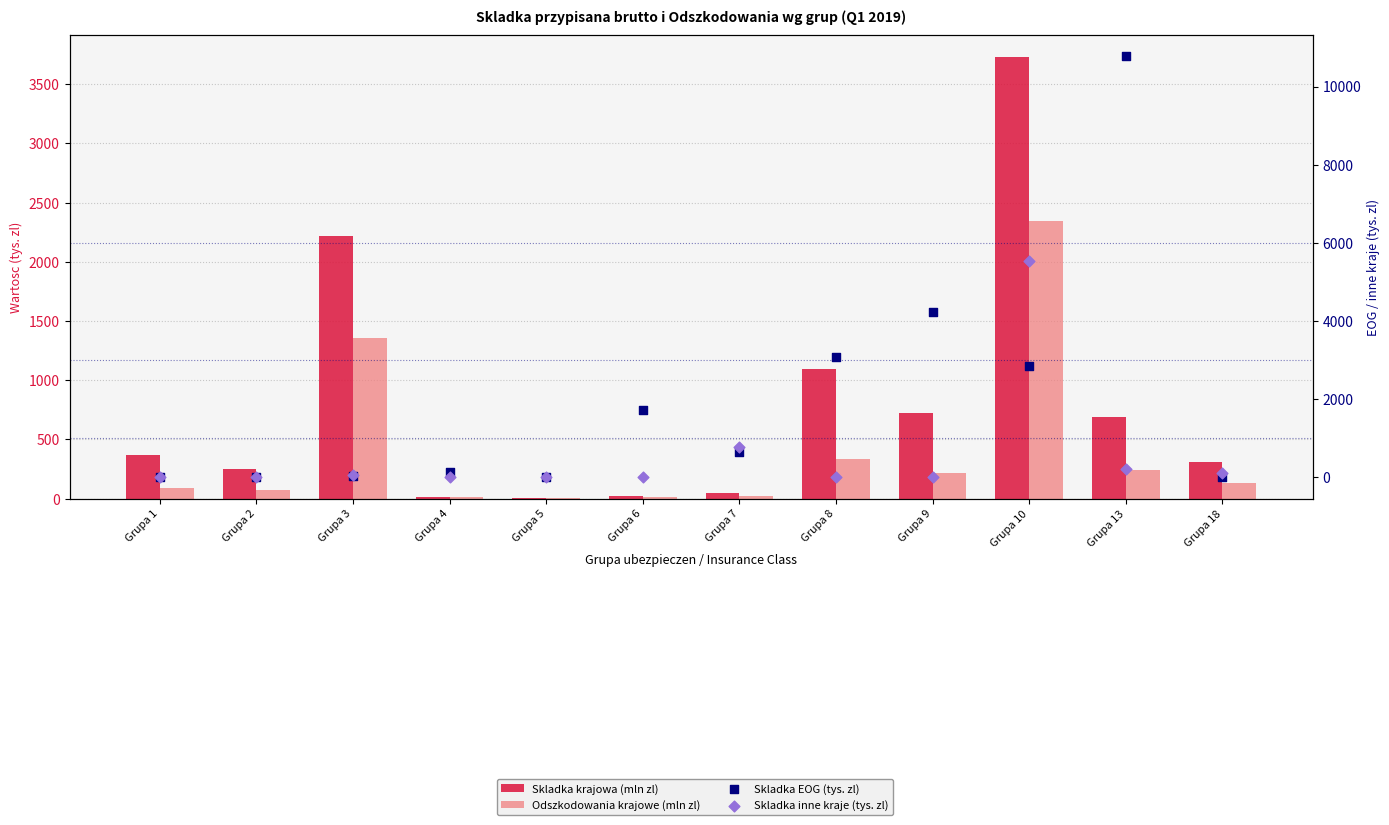

What is the total value across all series at Grupa 7?

1496.5